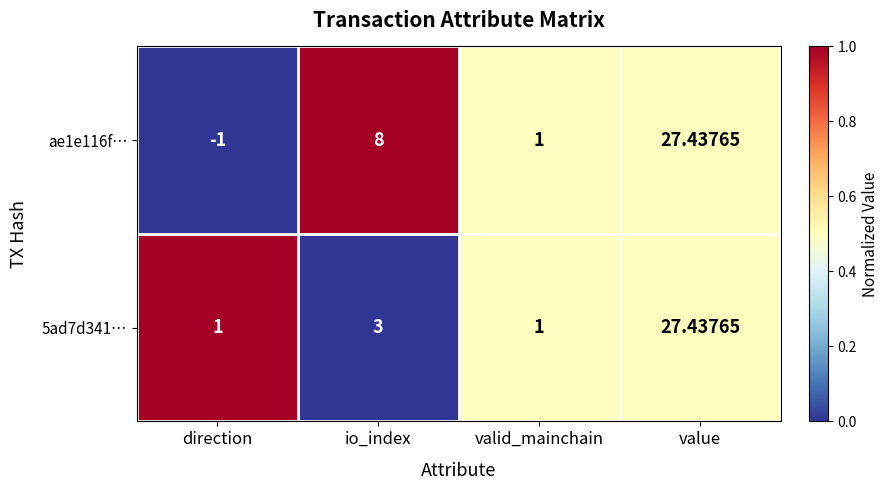

List the labels in order of ae1e116f… value, smallest first.

direction, valid_mainchain, io_index, value